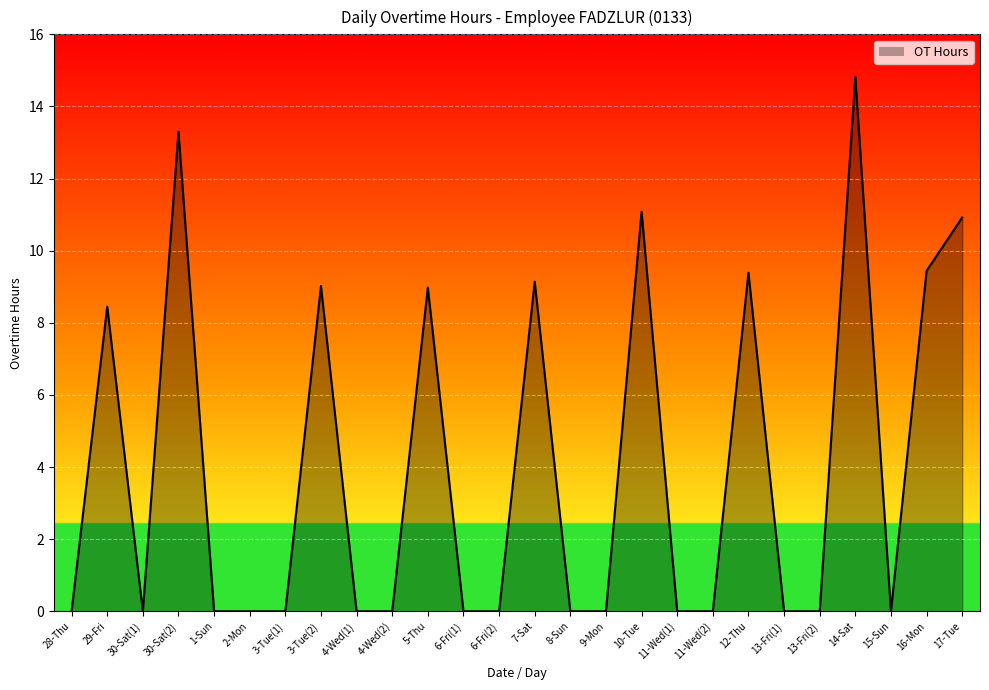

What is the difference between the values at 14-Sat and 3-Tue(1)?

14.8